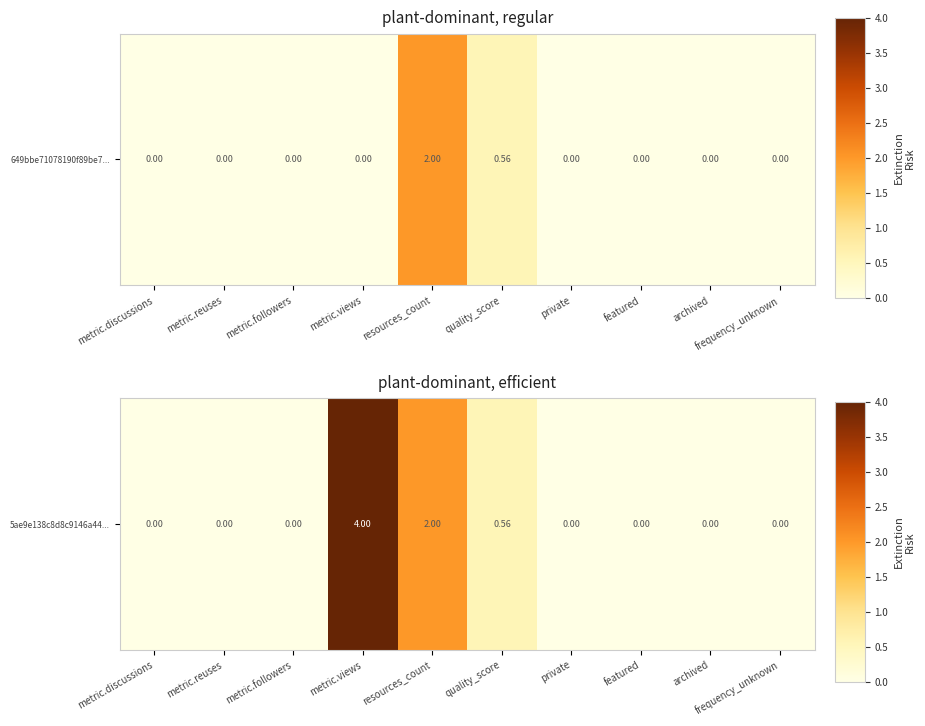

Where is the data nearest to the value 2?

resources_count